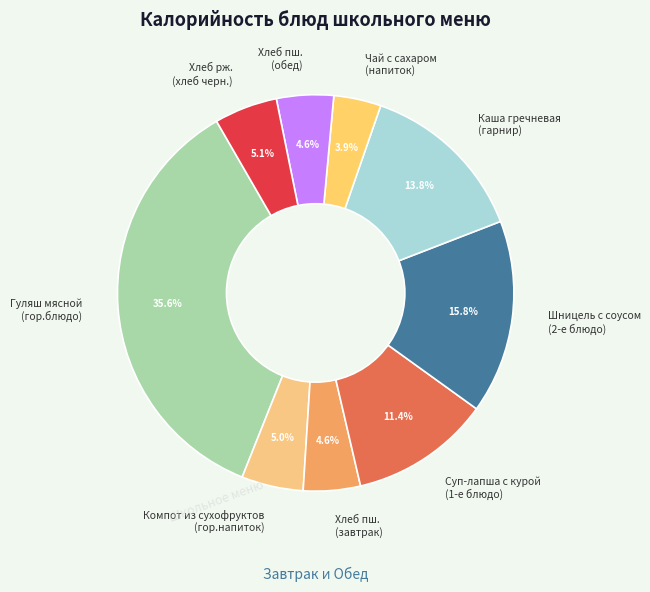

Does Компот из сухофруктов (гор.напиток) represent more than half of the total?

No